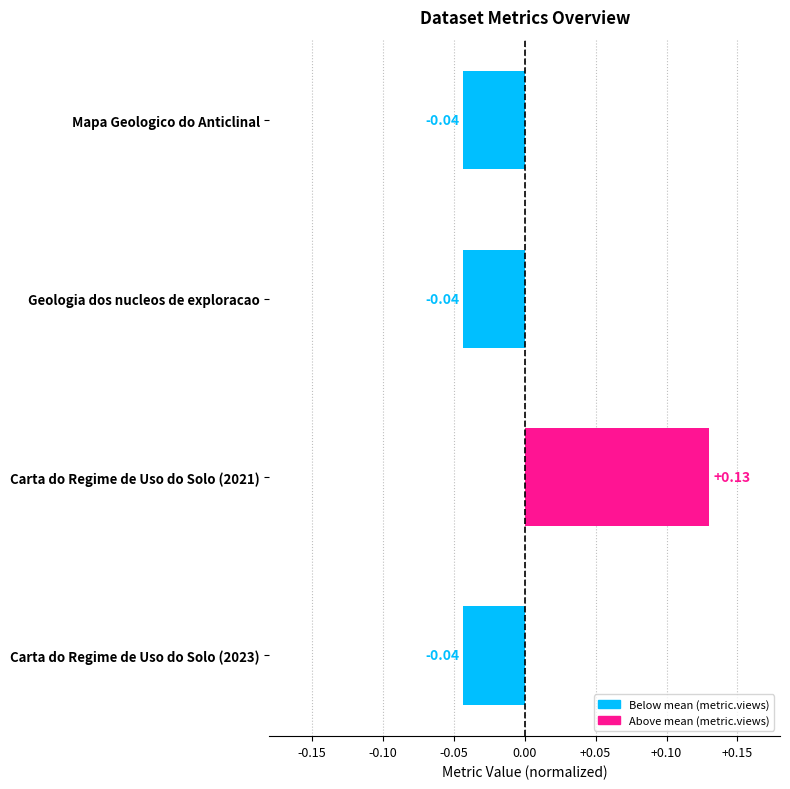

How many values are above zero?

1